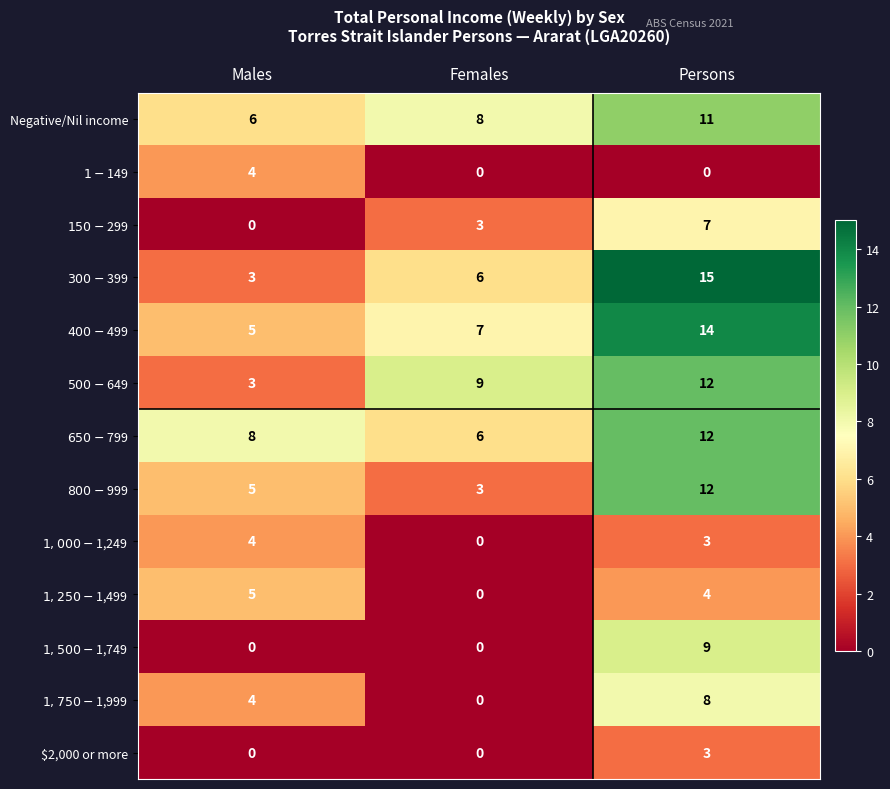

The Negative/Nil income series shows 8 at Females. True or false?

True